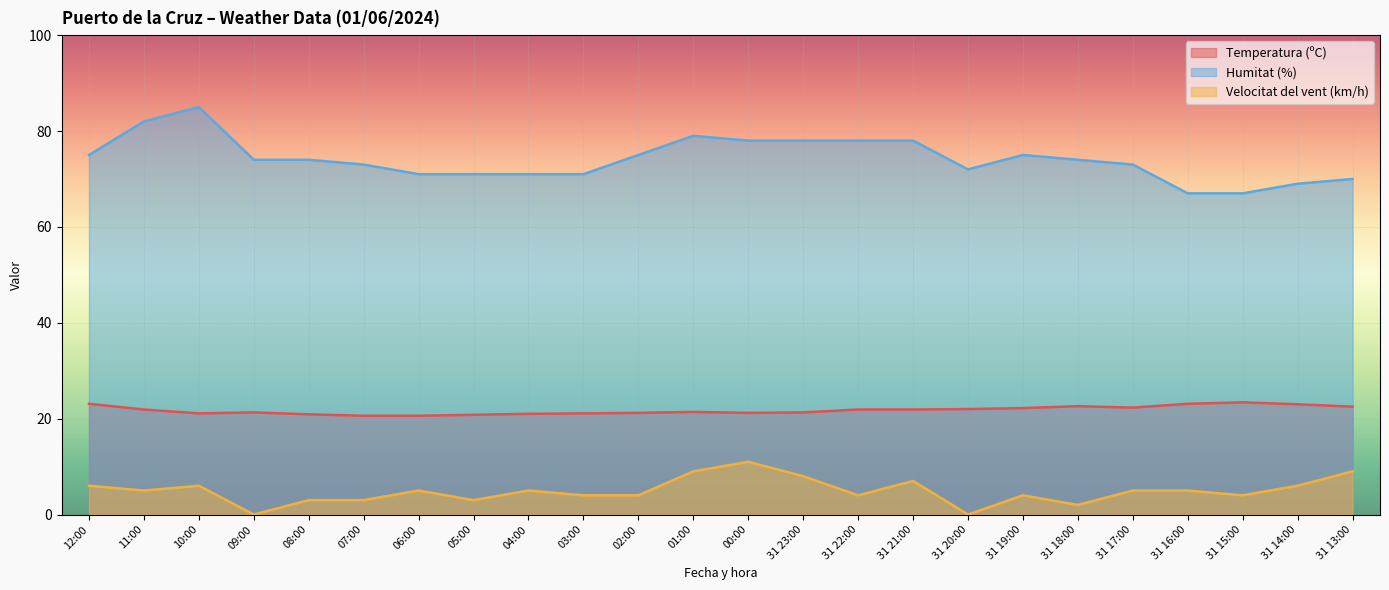

What is the difference between the second highest and second lowest values in the Temperatura (ºC) series?

2.5